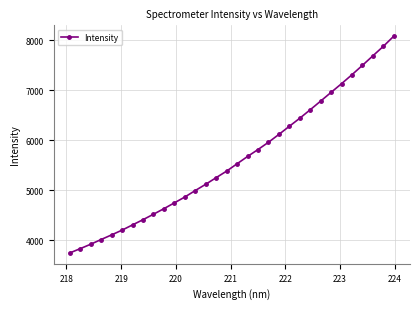

What is the value of the 10th point from the left?

4628.3